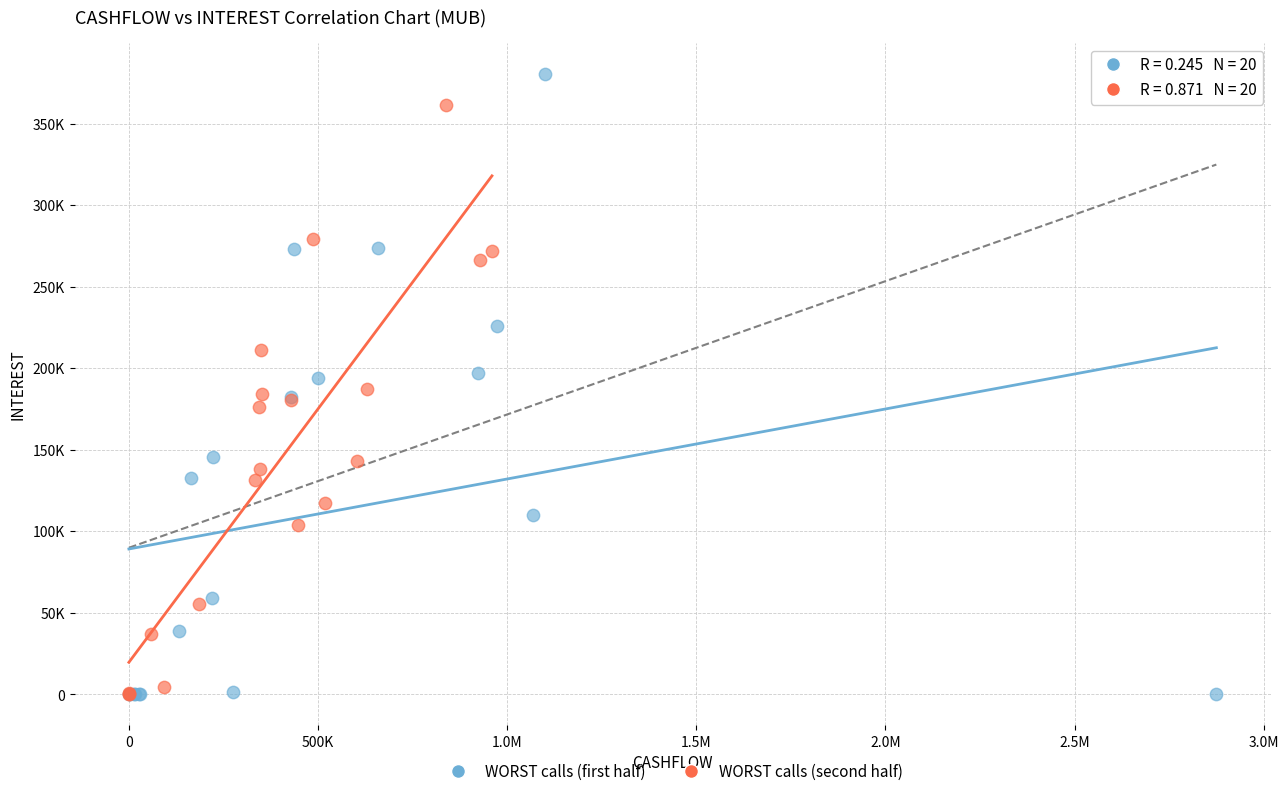

What are all the series names shown in the legend?

WORST calls (first half), WORST calls (second half)